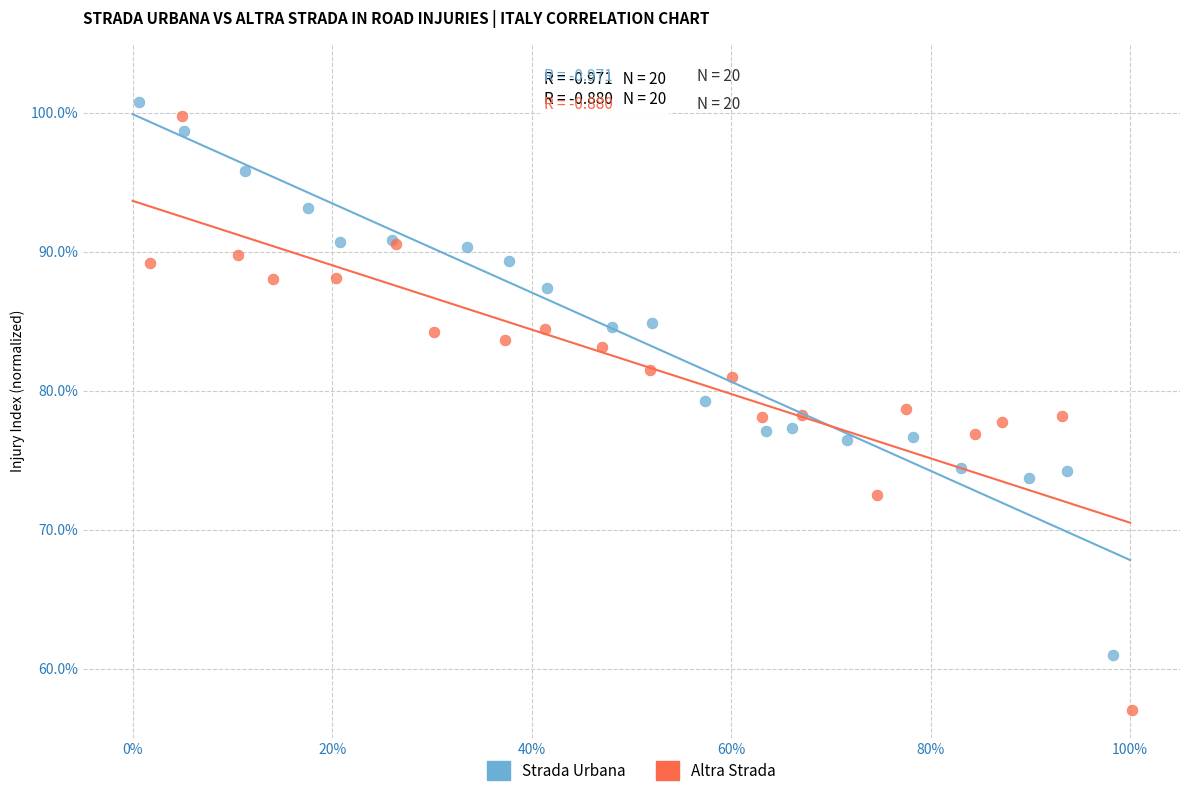

Which series contains the lowest Y value?

Altra Strada